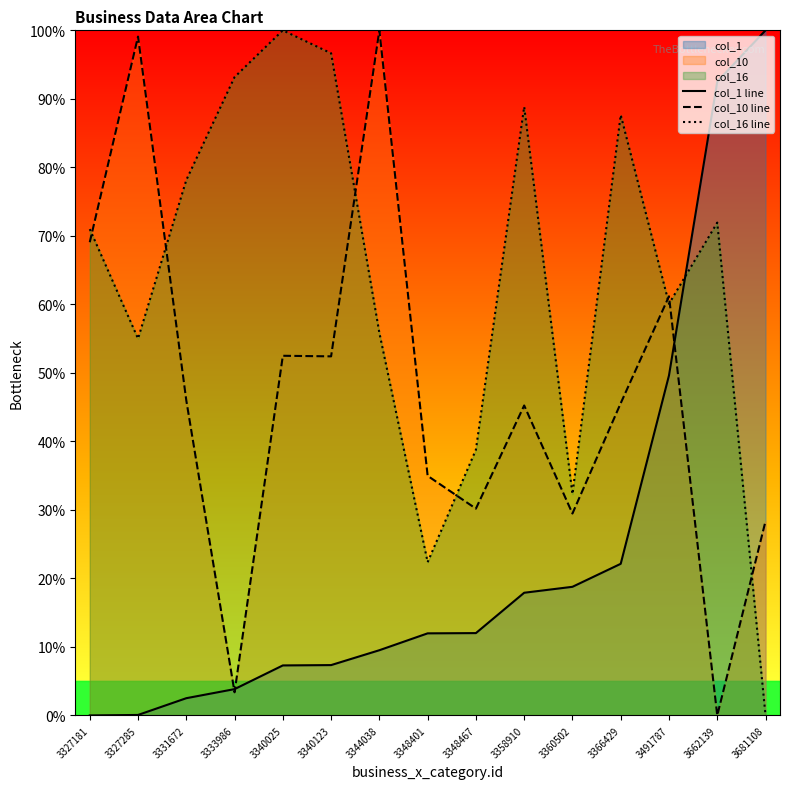

List the labels in order of col_1 line value, smallest first.

3327181, 3327285, 3331672, 3333986, 3340025, 3340123, 3344038, 3348401, 3348467, 3358910, 3360502, 3366429, 3491787, 3662139, 3681108